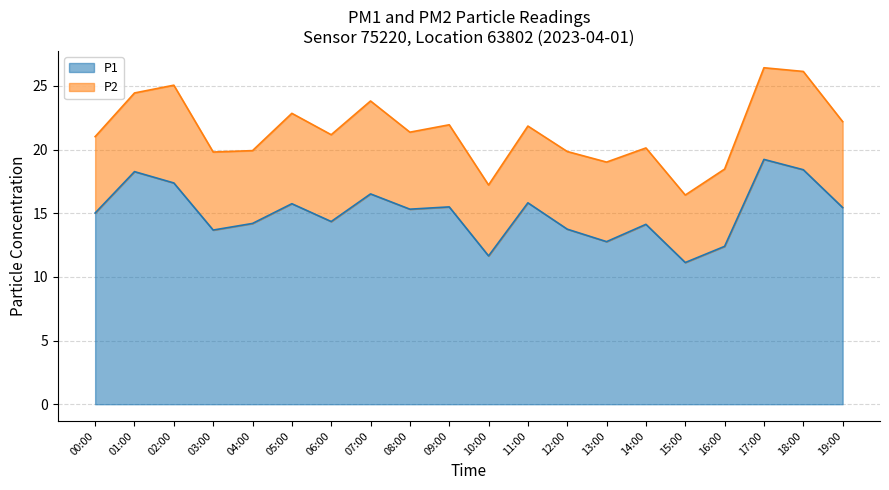

What is the label of the 5th point from the left?

04:00